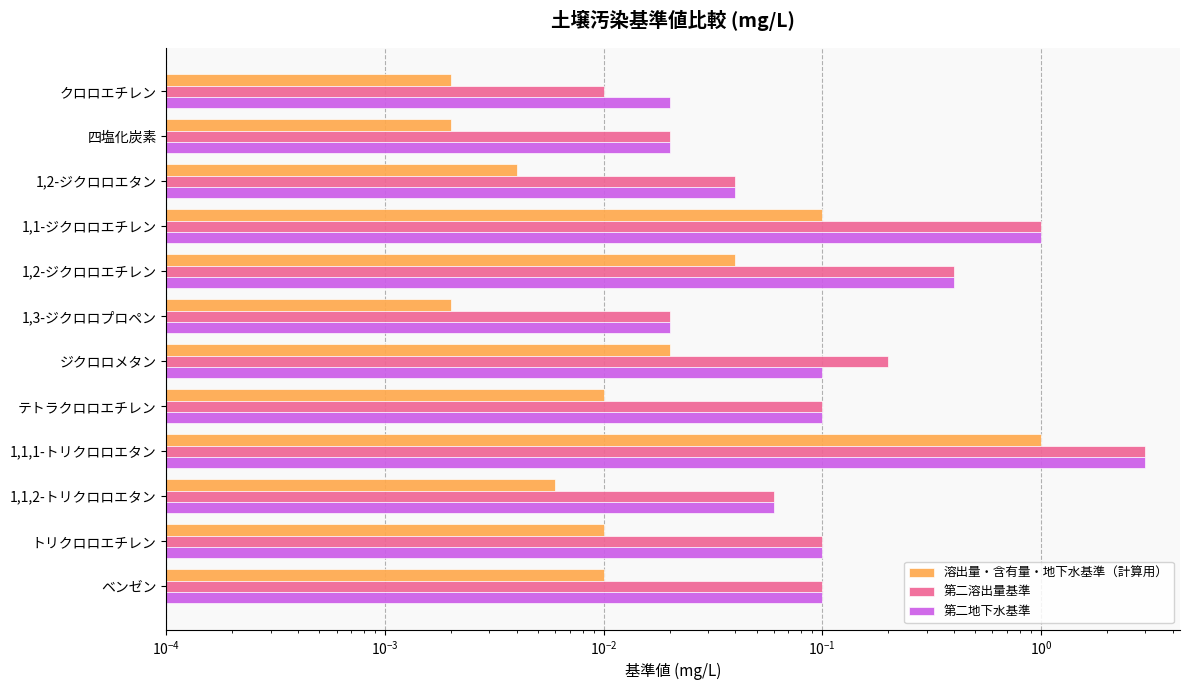

Rank the series by their maximum value, from highest to lowest.

第二溶出量基準, 第二地下水基準, 溶出量・含有量・地下水基準（計算用）